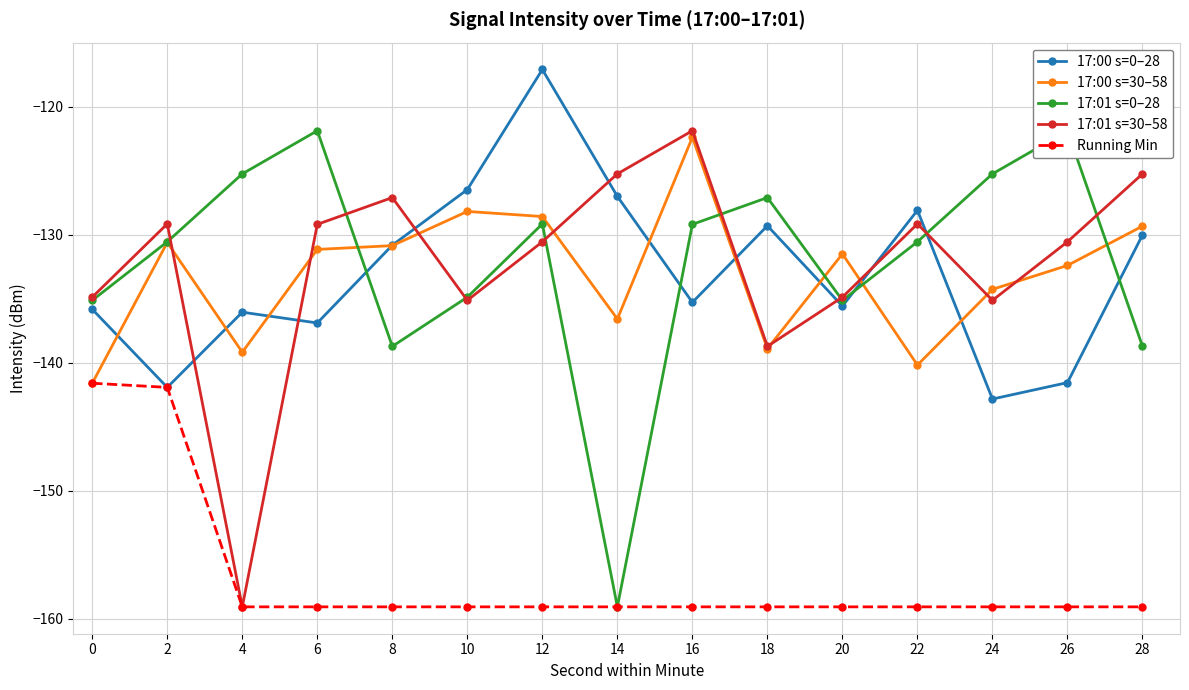

What is the difference between the highest and lowest values at 20?

27.6